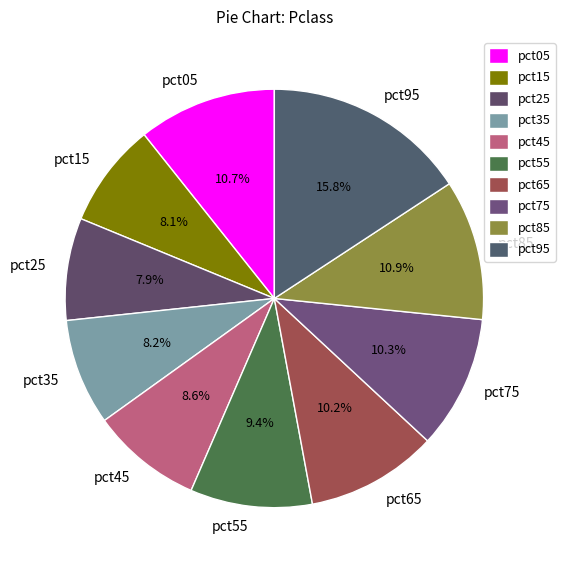

How many segments does this pie chart have?

10